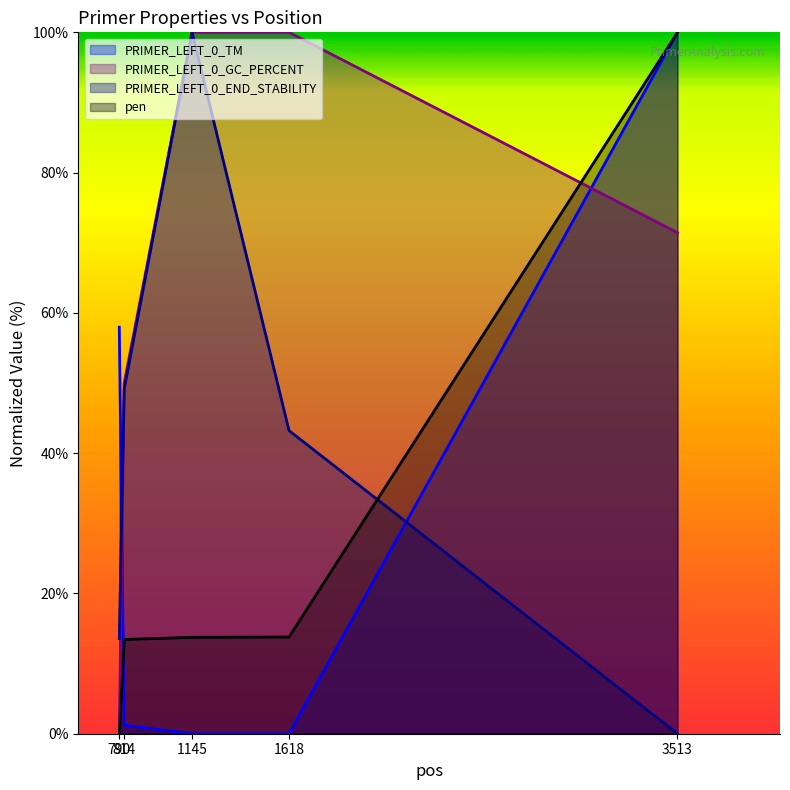

What is the value of the pen point at the 4th from the left?

13.8